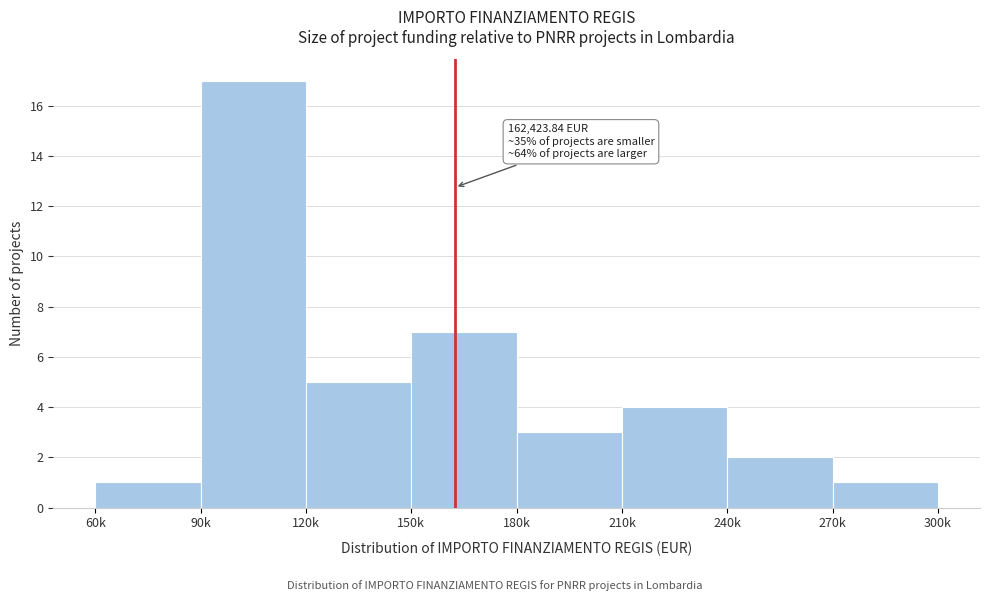

Reading left to right, list all the values displayed in this chart.

1	17	5	7	3	4	2	1